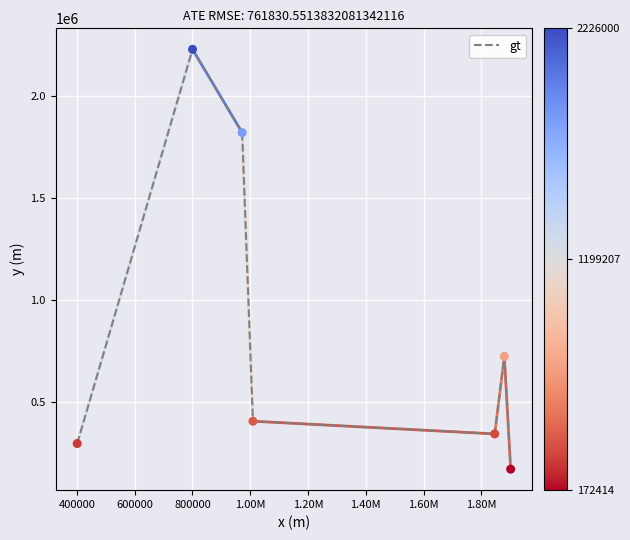

What is the average value?

855820.8